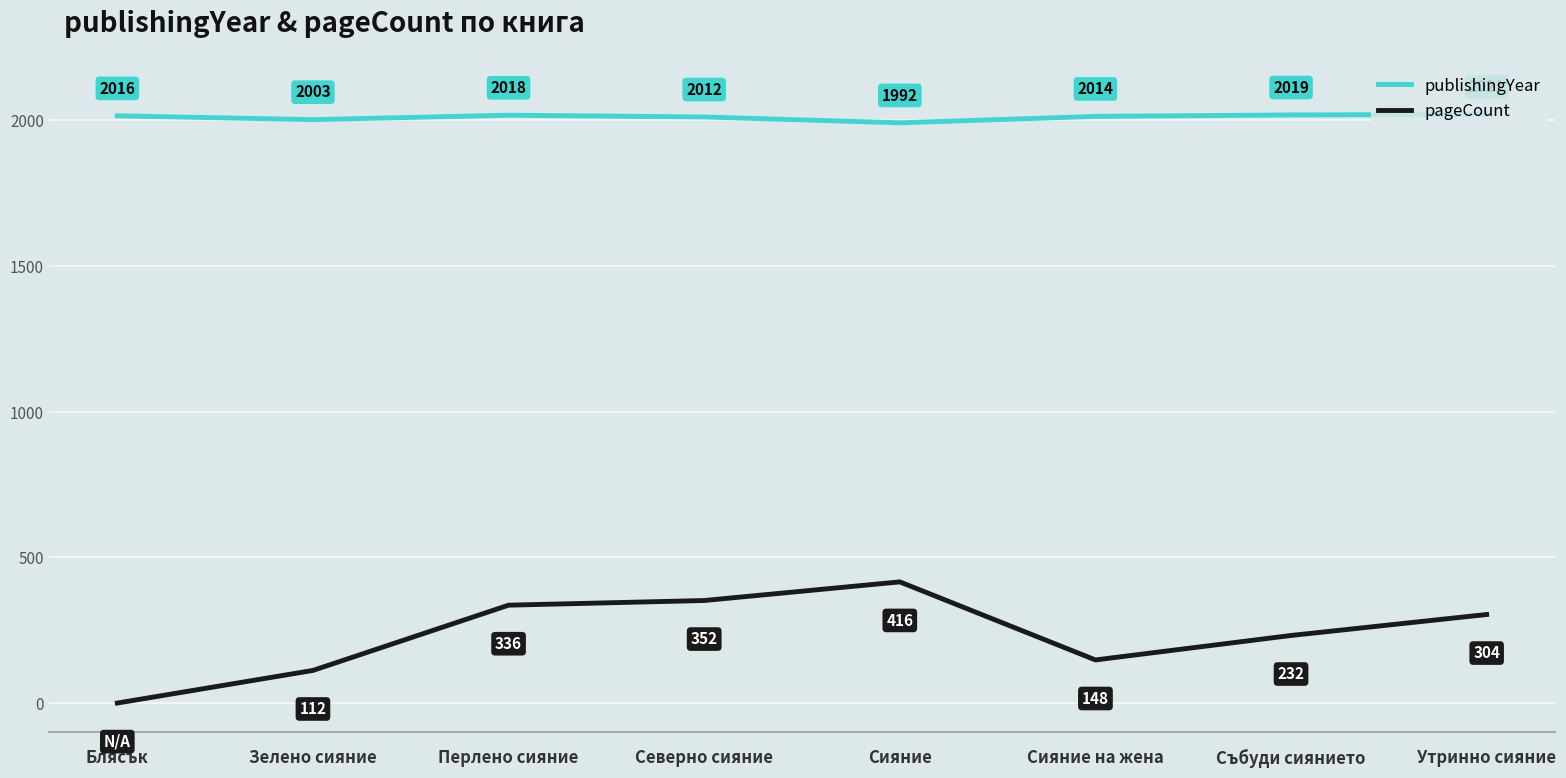

Where is publishingYear nearest to the value 2006?

Зелено сияние